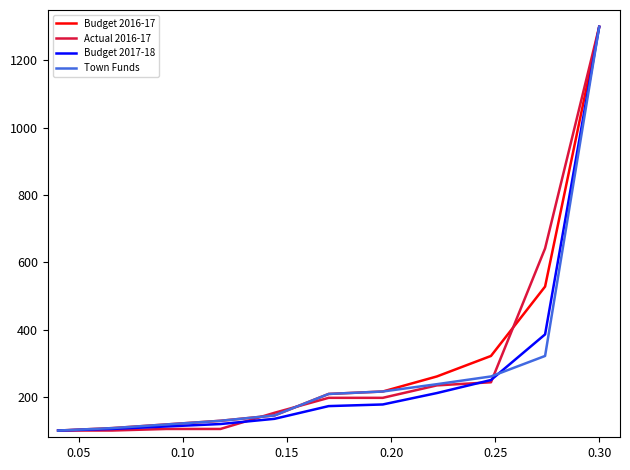

True or false: Budget 2016-17 has more than 2 interior local peaks.

False